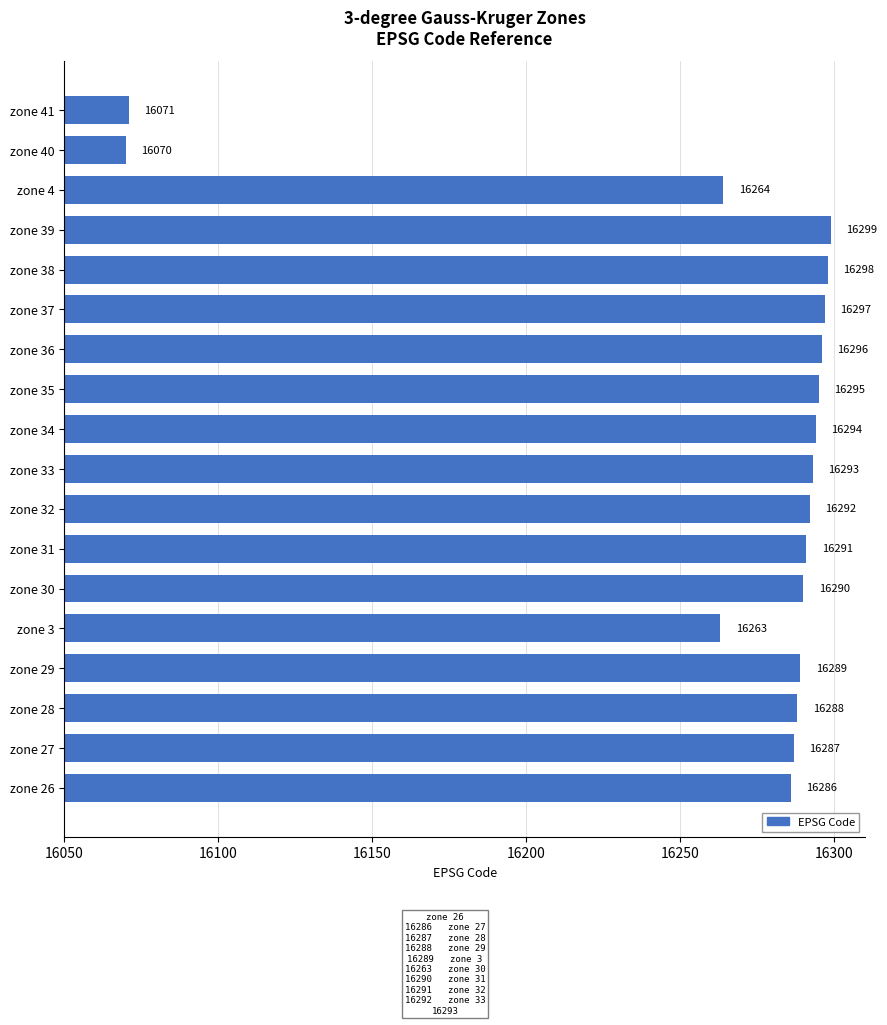

Reading bottom to top, extract all data points from this chart.

zone 26=16286	zone 27=16287	zone 28=16288	zone 29=16289	zone 3=16263	zone 30=16290	zone 31=16291	zone 32=16292	zone 33=16293	zone 34=16294	zone 35=16295	zone 36=16296	zone 37=16297	zone 38=16298	zone 39=16299	zone 4=16264	zone 40=16070	zone 41=16071